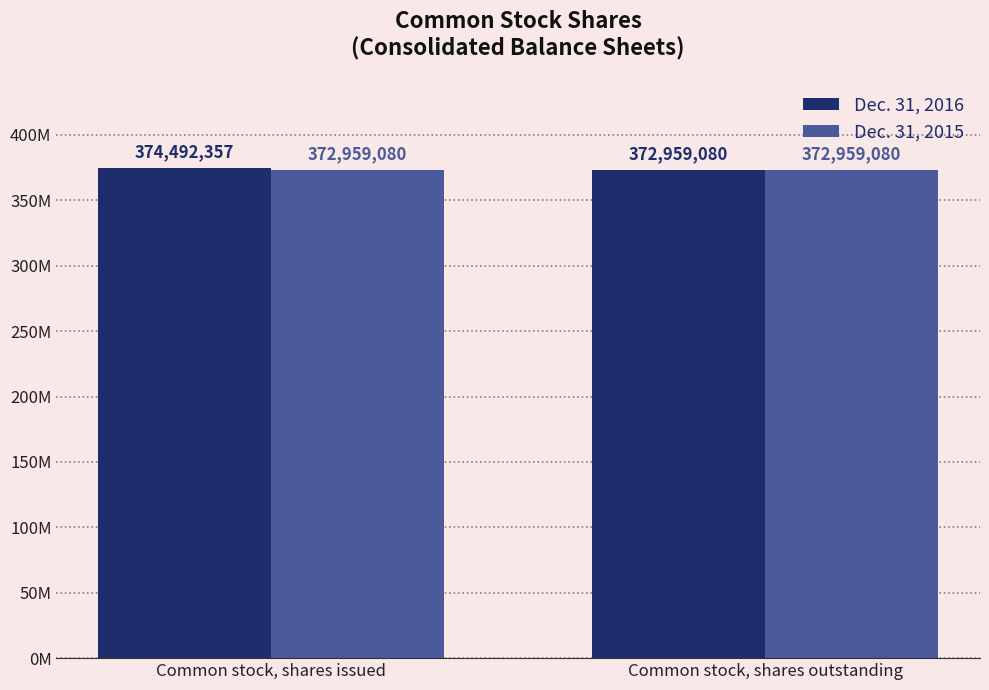

Reading right to left, extract all data points from this chart.

Dec. 31, 2016: Common stock, shares outstanding=372959080	Common stock, shares issued=374492357
Dec. 31, 2015: Common stock, shares outstanding=372959080	Common stock, shares issued=372959080